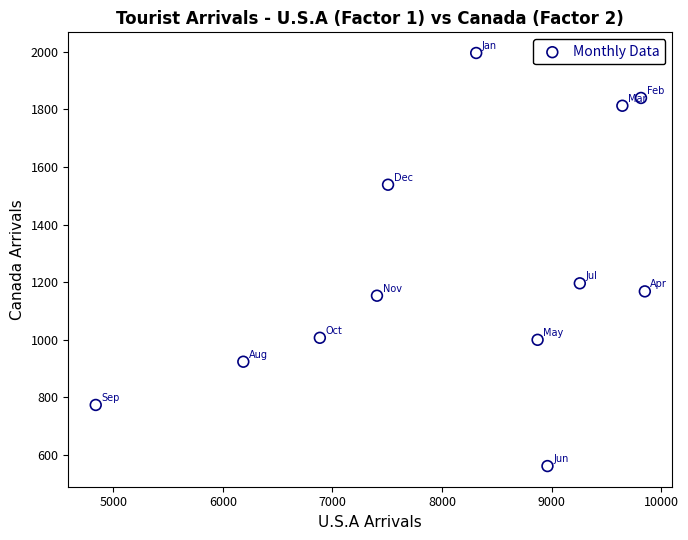

What is the range of X values (max minus min)?

5008